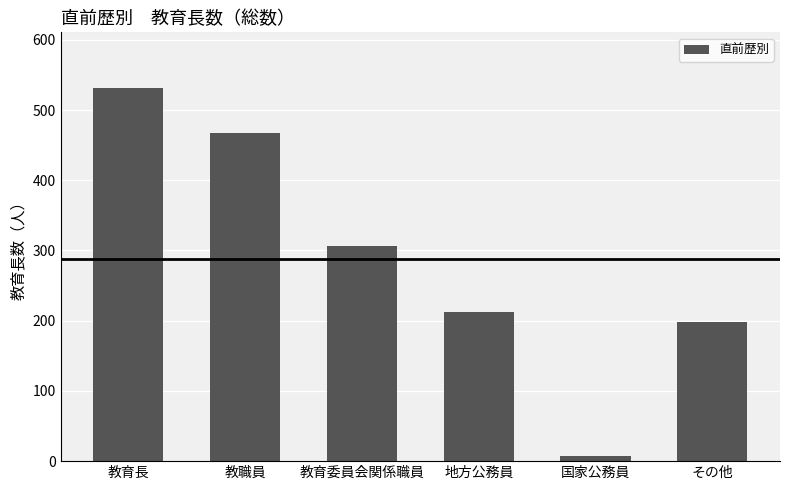

What is the approximate value at 教育長, to the nearest 50?

550